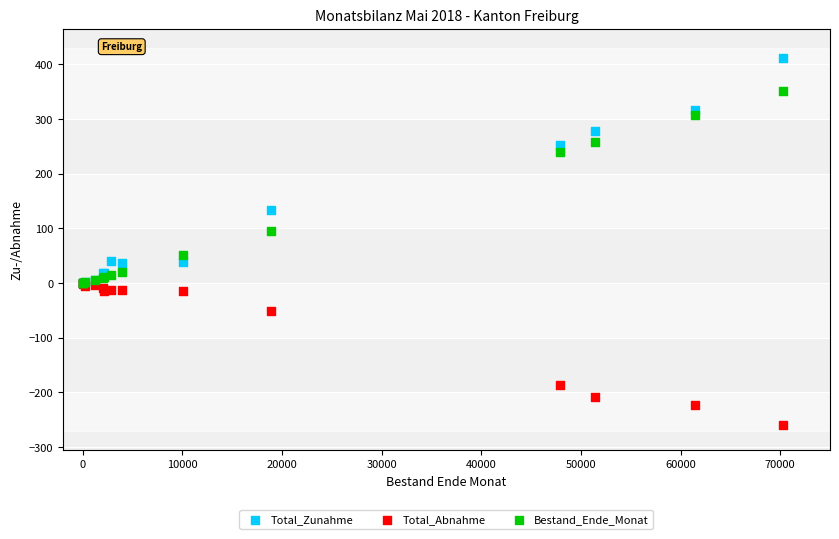

Which series reaches the maximum Y coordinate?

Total_Zunahme